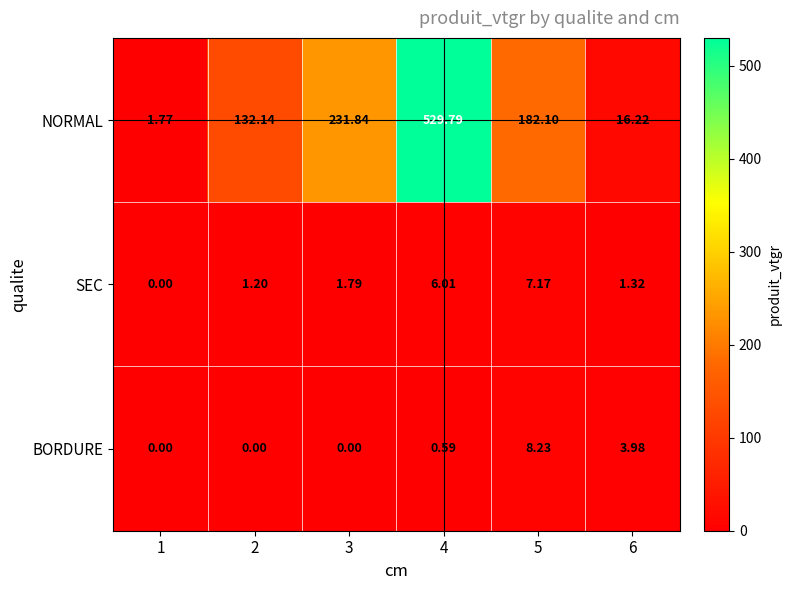

List the series in order of their peak value, highest first.

NORMAL, BORDURE, SEC